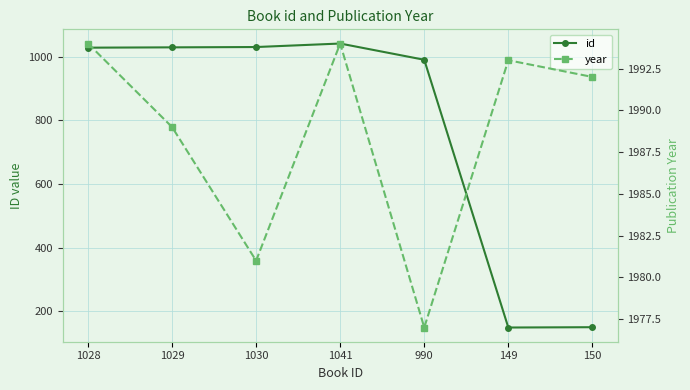

At which label does year reach its peak?

1028